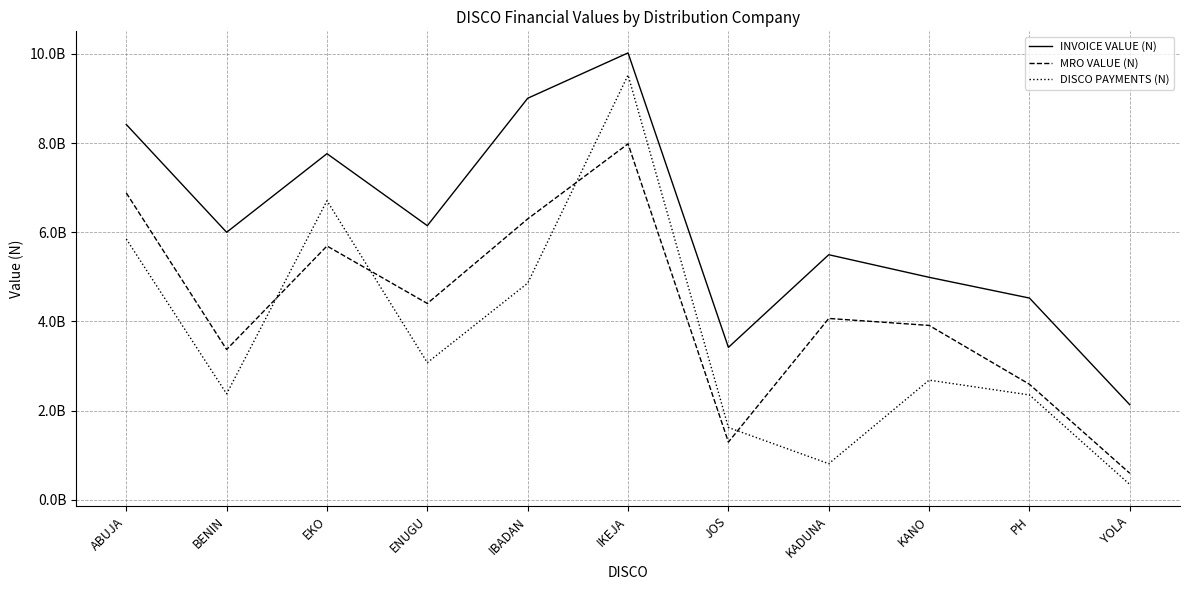

List the labels in order of INVOICE VALUE (N) value, largest first.

IKEJA, IBADAN, ABUJA, EKO, ENUGU, BENIN, KADUNA, KANO, PH, JOS, YOLA